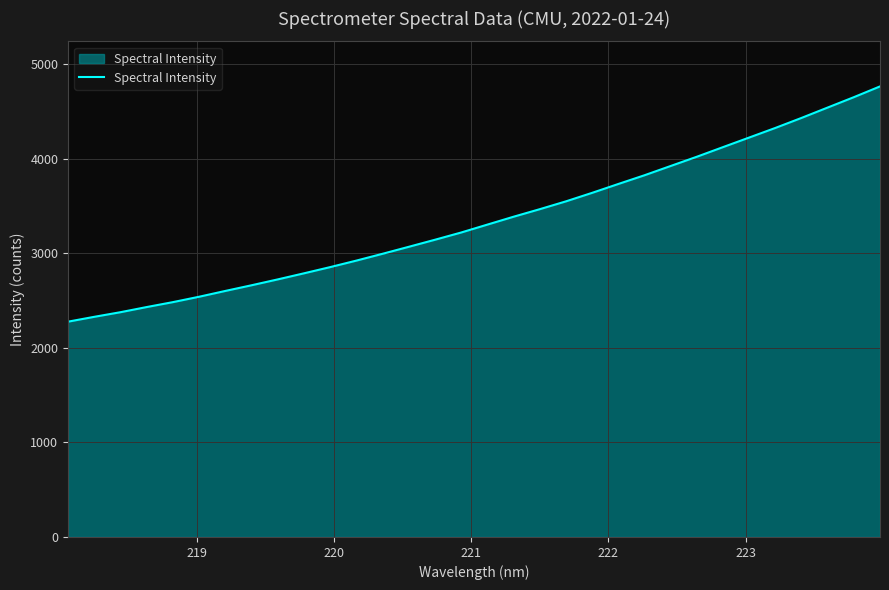

What is the smallest value displayed?

2276.9